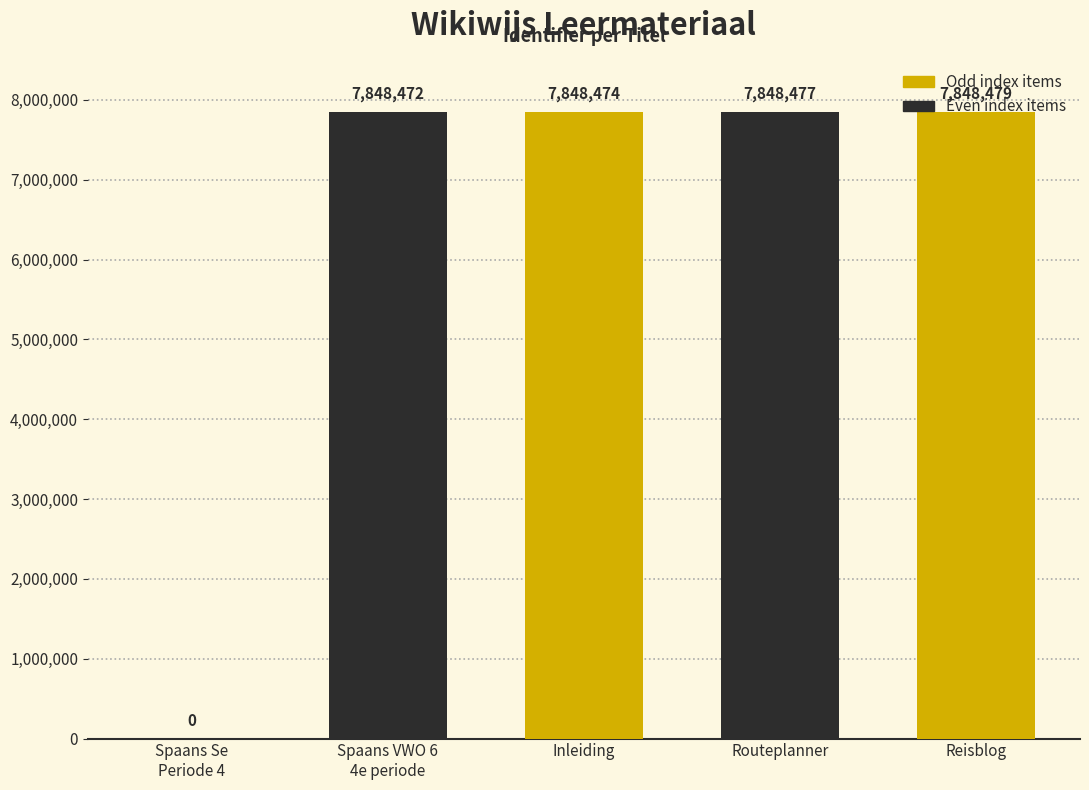

Reading left to right, list all the values displayed in this chart.

0	7848472	7848474	7848477	7848479